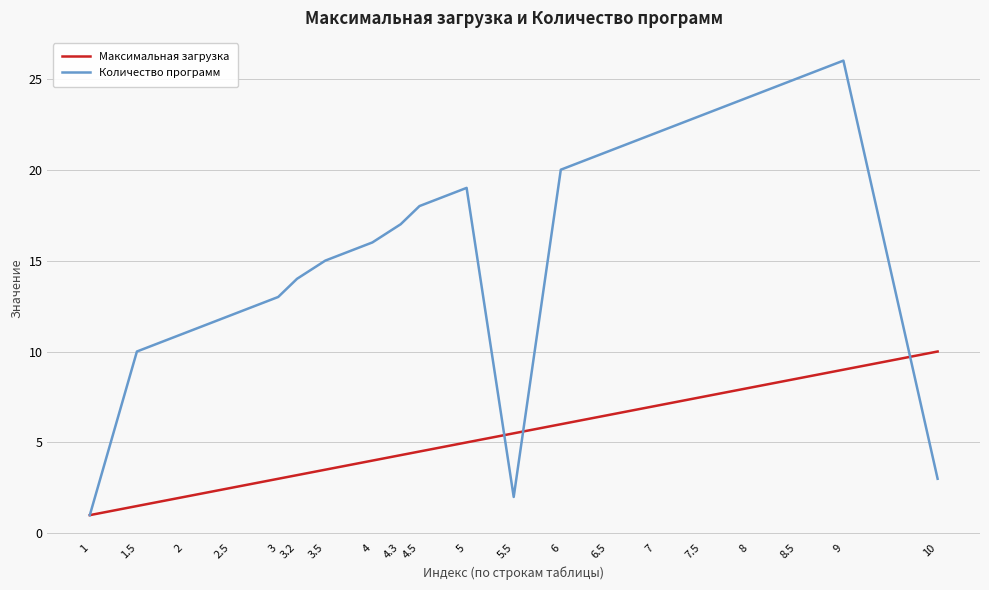

Which series changed the most between 6.5 and 9?

Количество программ